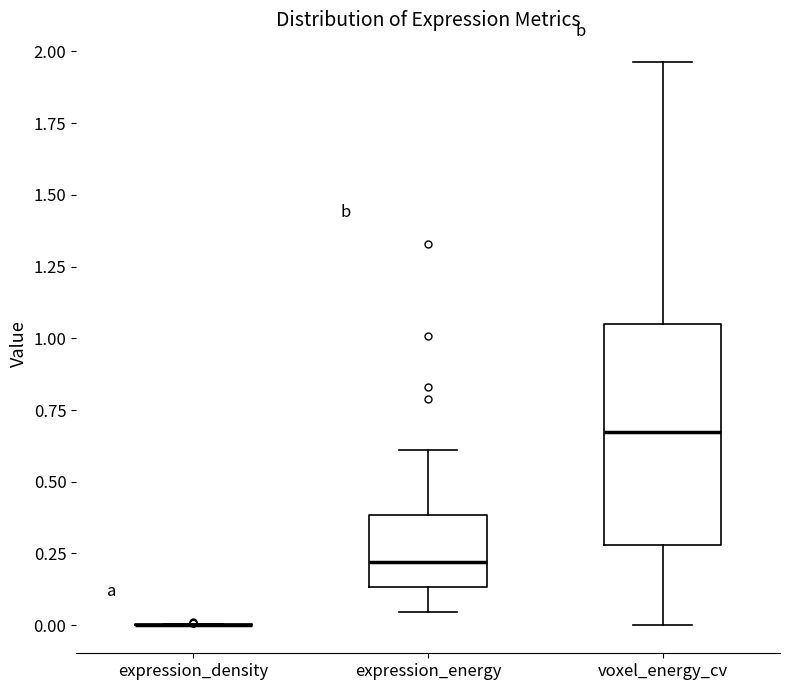

Reading left to right, read every box against the y-axis: the position of its median line, the range the box covers, and the ends of its whiskers. The values are not printed on the chart, so give them approximately, as read against the axis.

expression_density: box collapsed to a line at 0.00, whiskers 0.00 to 0.00
expression_energy: median 0.20, box 0.15 to 0.40, whiskers 0.05 to 0.60
voxel_energy_cv: median 0.65, box 0.30 to 1.05, whiskers 0.00 to 1.95